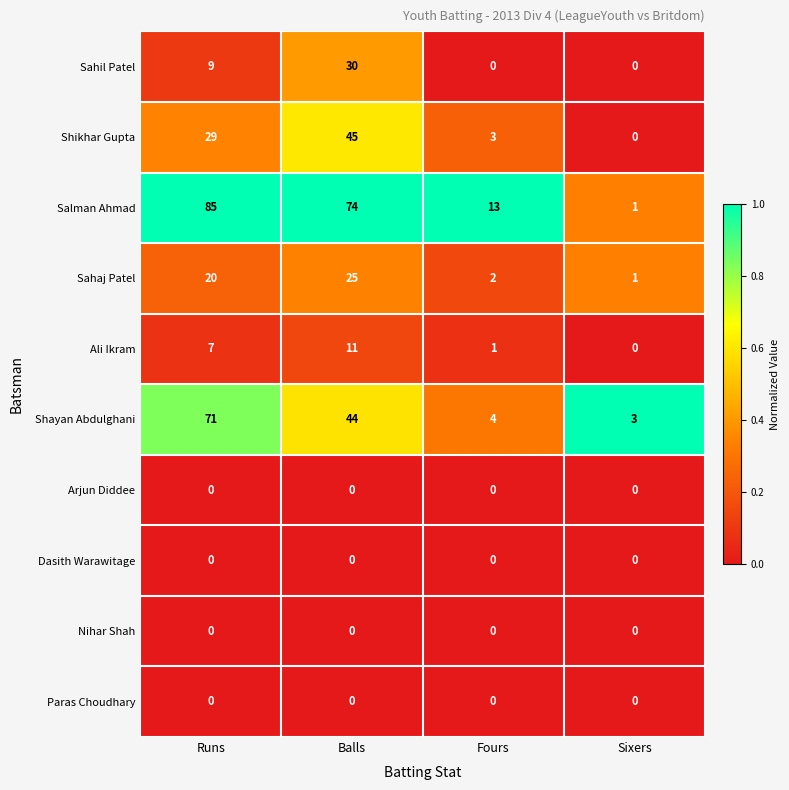

Which series changed the most between Balls and Sixers?

Salman Ahmad